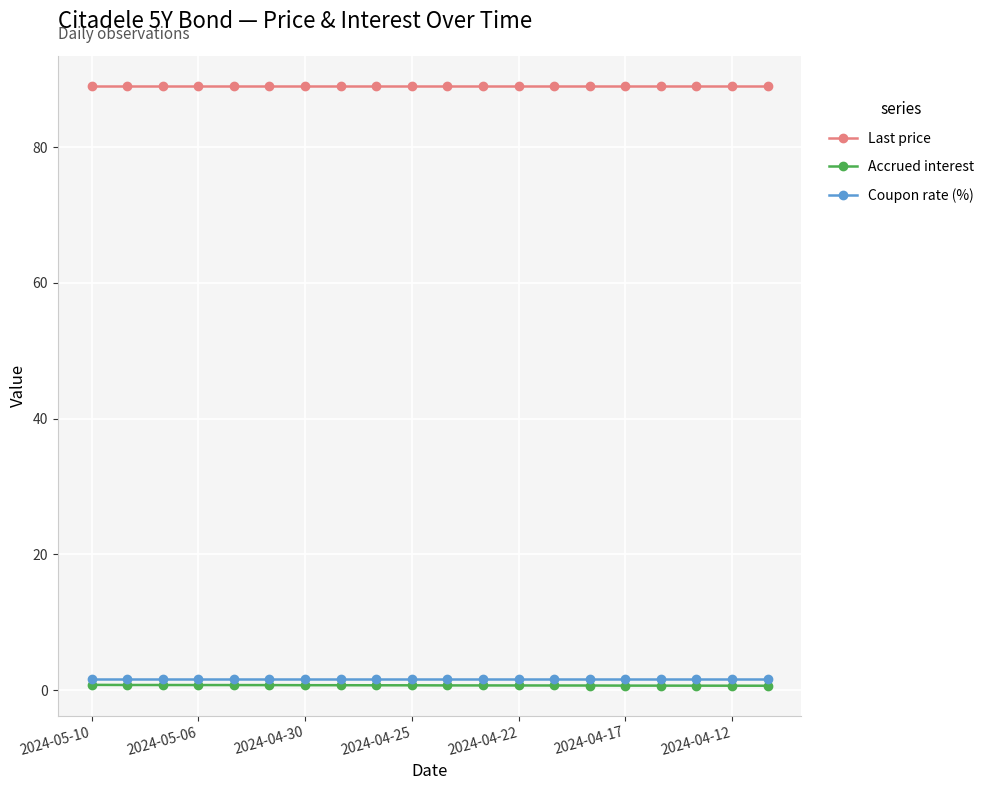

True or false: Last price and Accrued interest cross at least once.

False